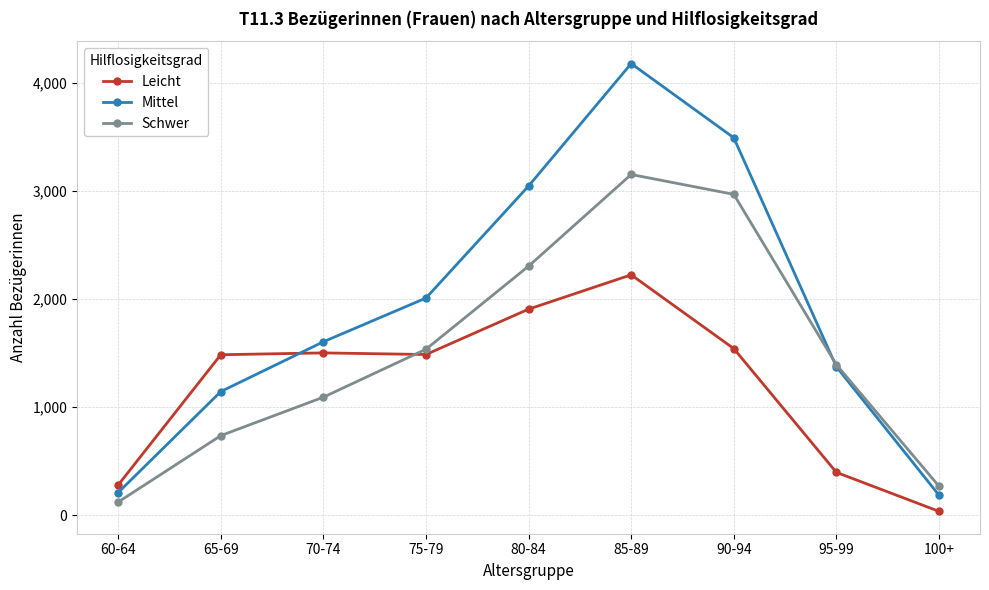

Between 75-79 and 100+, which series saw the biggest shift?

Mittel